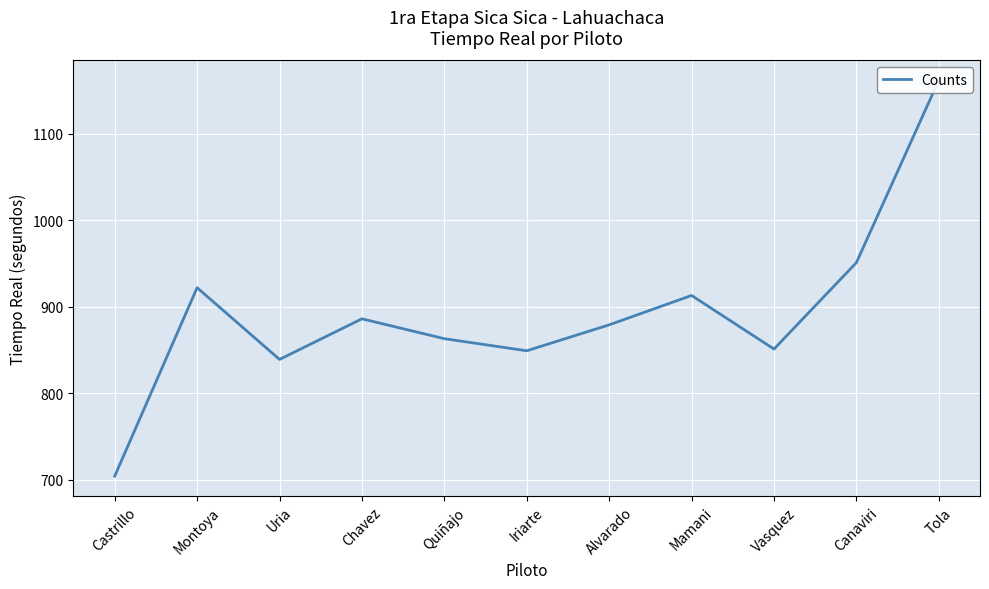

At which category does the chart reach its minimum across all series?

Castrillo